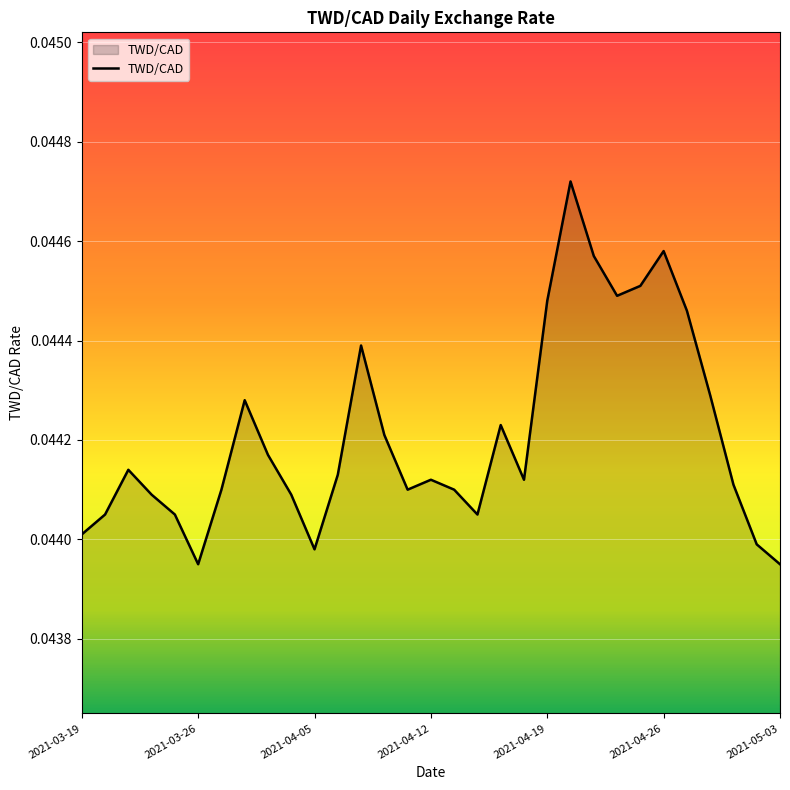

Where is the first local minimum?

2021-03-26